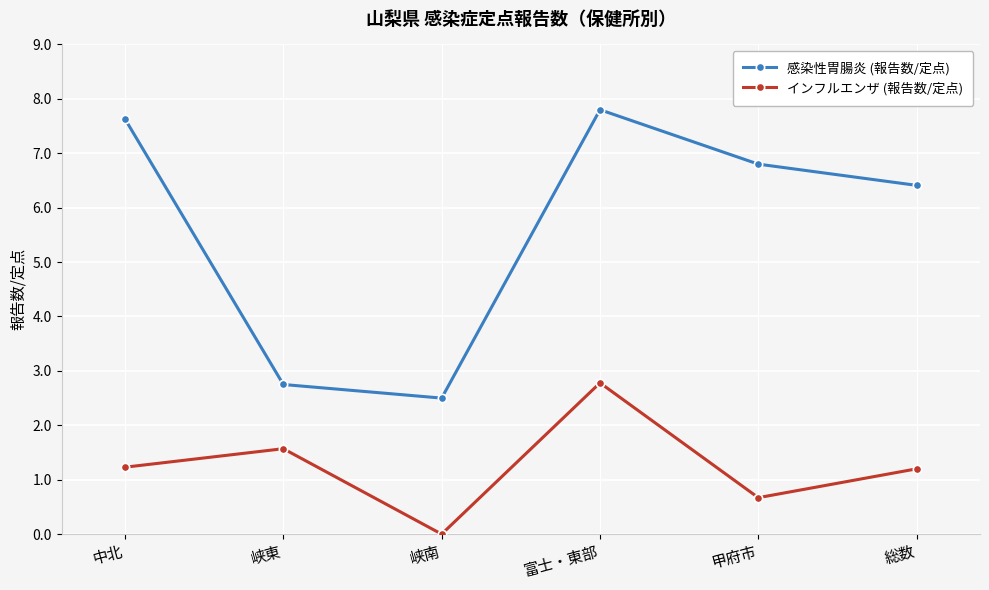

What is the difference between the second highest and second lowest values in the インフルエンザ (報告数/定点) series?

0.9